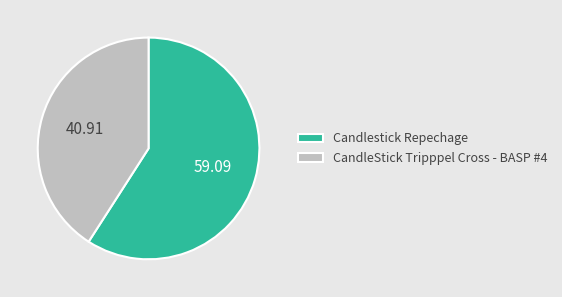

Which category accounts for the majority?

Candlestick Repechage